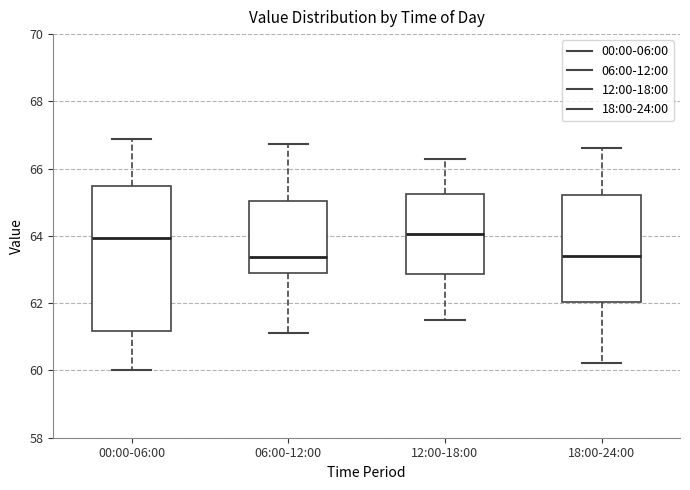

Which box is the tallest, from its lower edge to its upper edge?

00:00-06:00